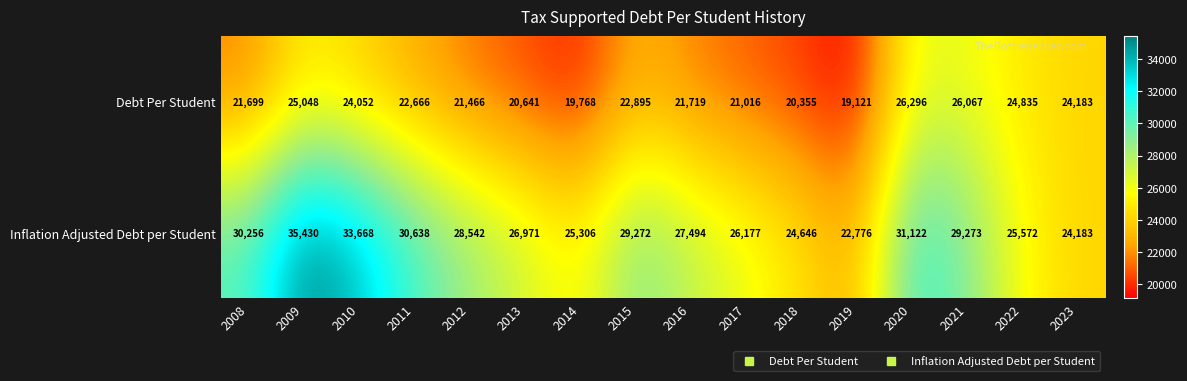

At which category is the sum across all series the highest?

2009